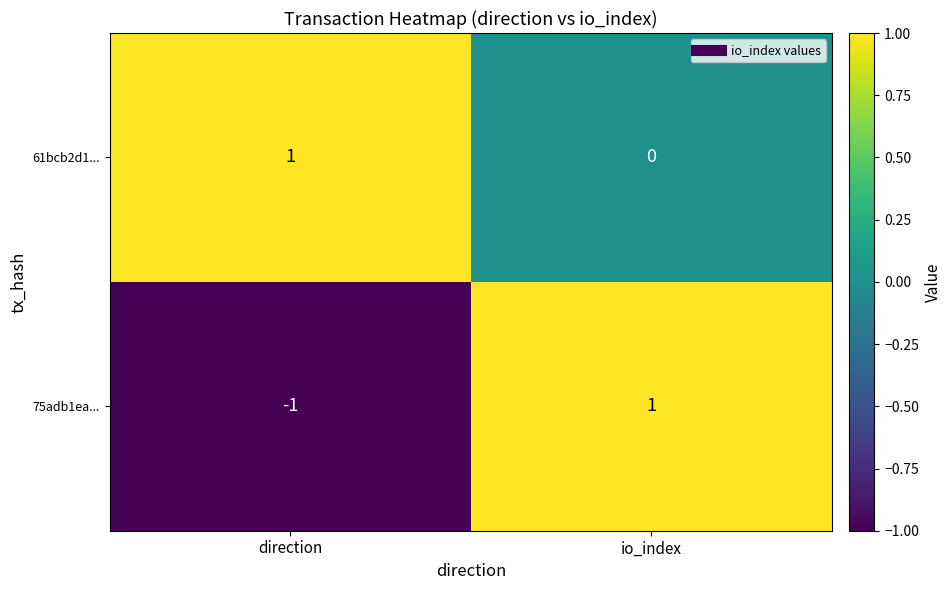

Which series changed the most between direction and io_index?

75adb1ea...